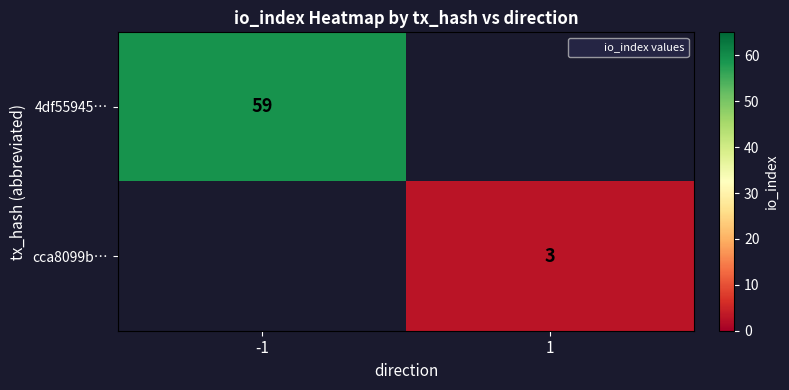

The cca8099b… series shows 3 at 1. True or false?

True